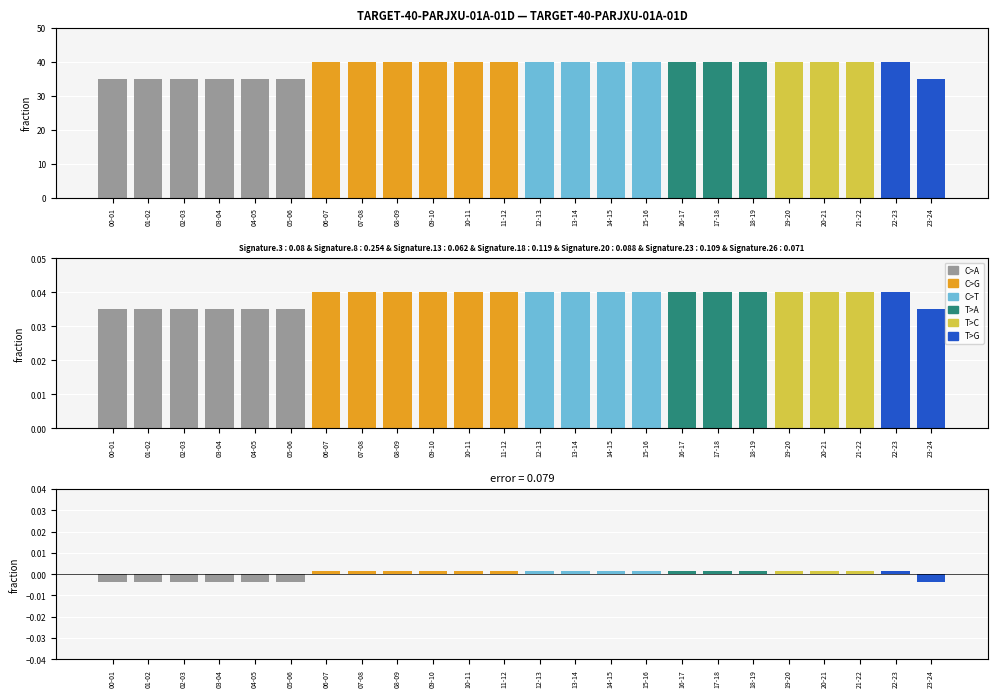

True or false: T>G has a value of 0 at 11-12.

True